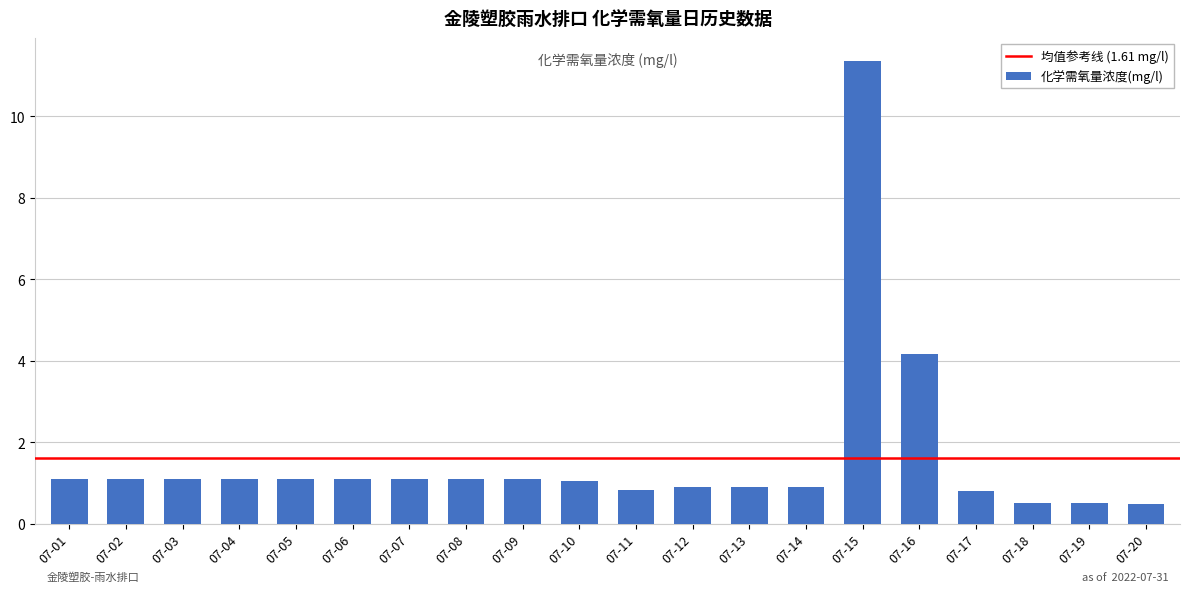

What is the difference between the maximum and minimum values?

10.9